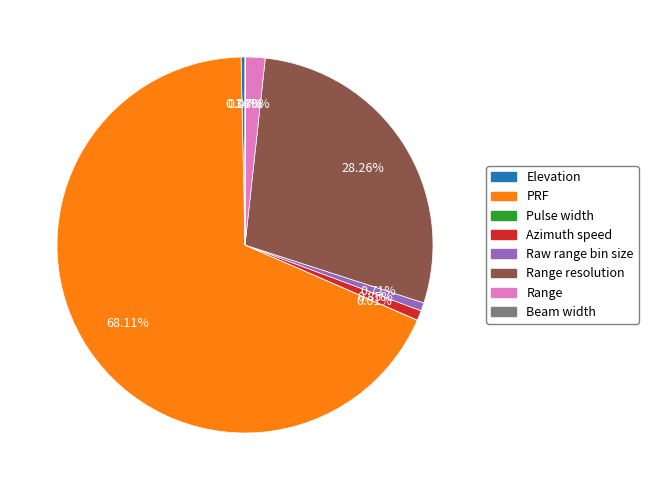

Count the number of slices in the pie.

8